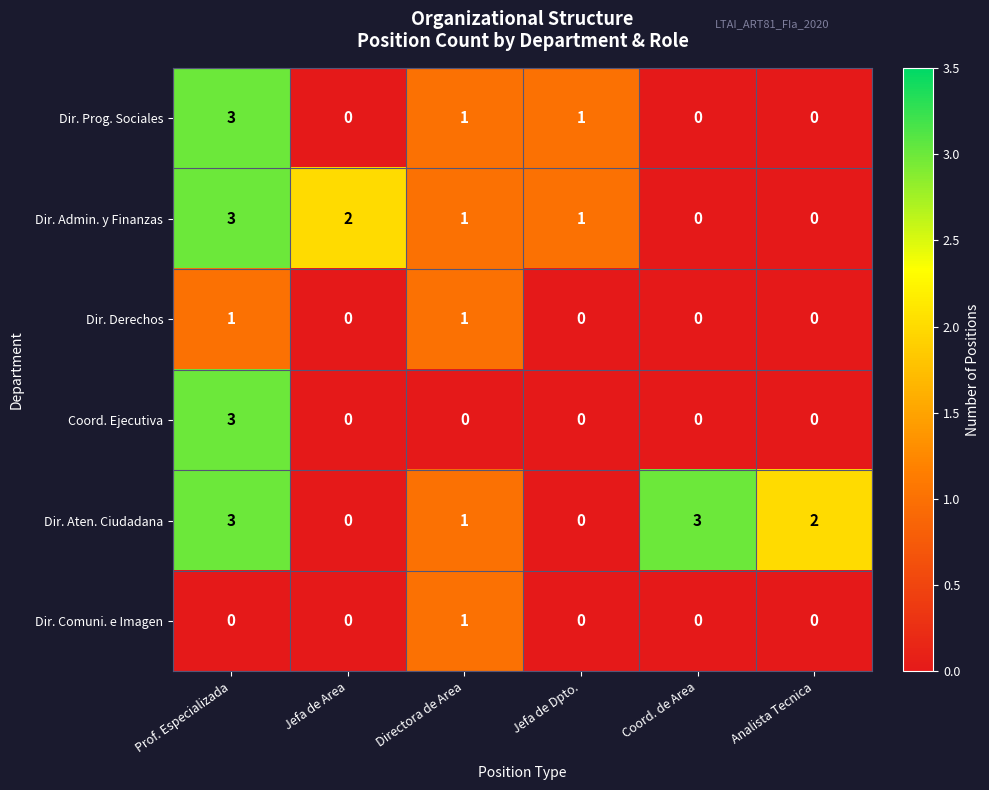

What is the difference between the maximum and minimum values in the Dir. Aten. Ciudadana series?

3